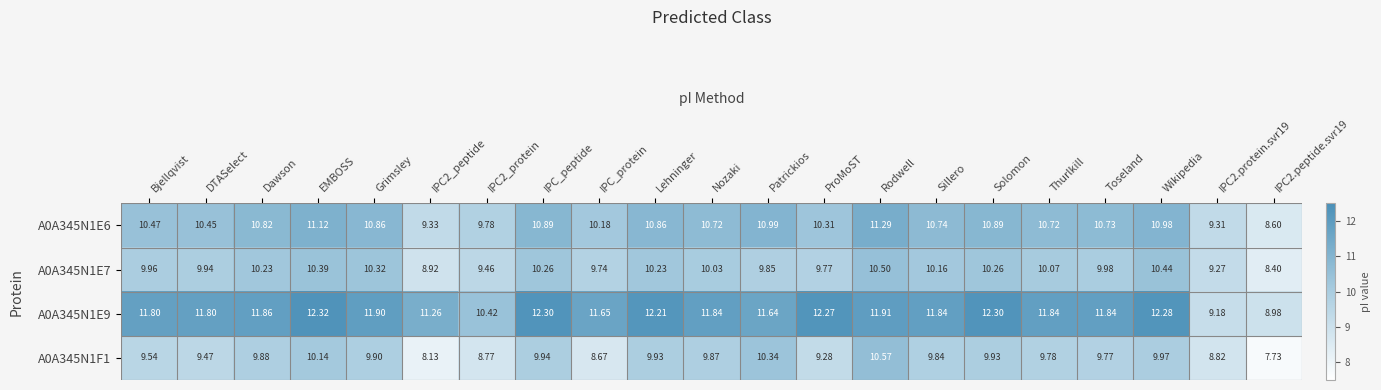

Which category has the highest value in the A0A345N1E6 series?

Rodwell